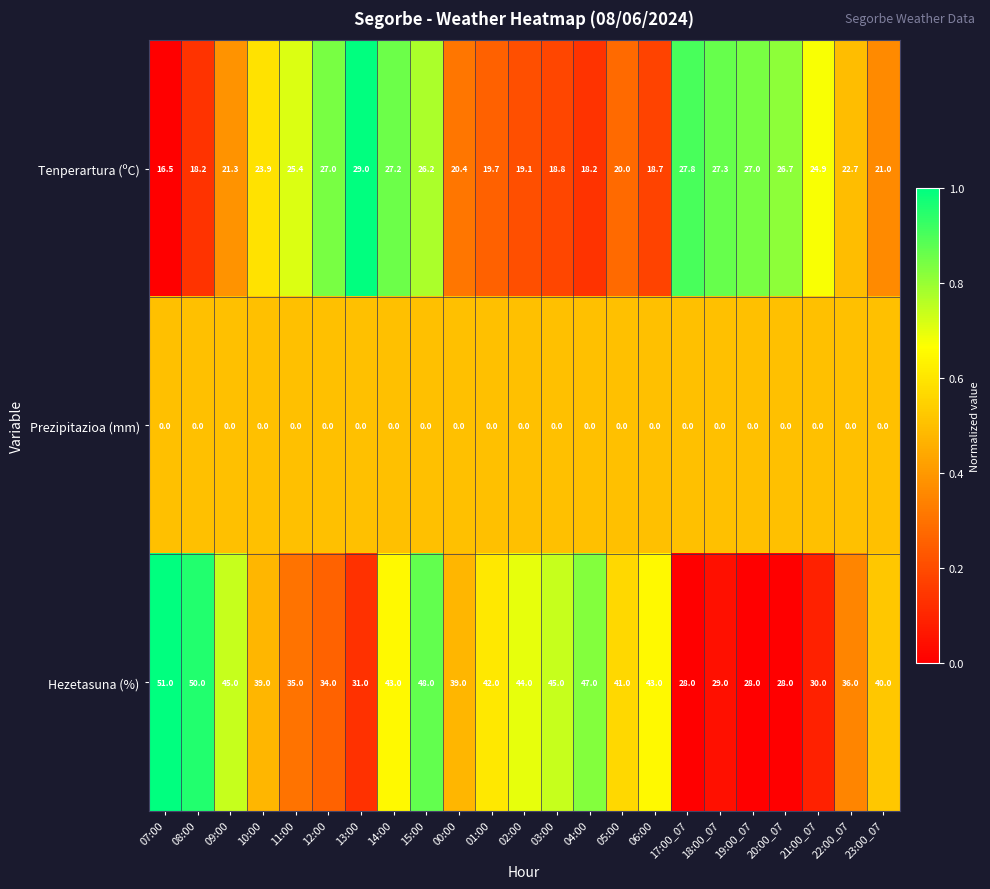

At how many categories does at least one series exceed 0?

23